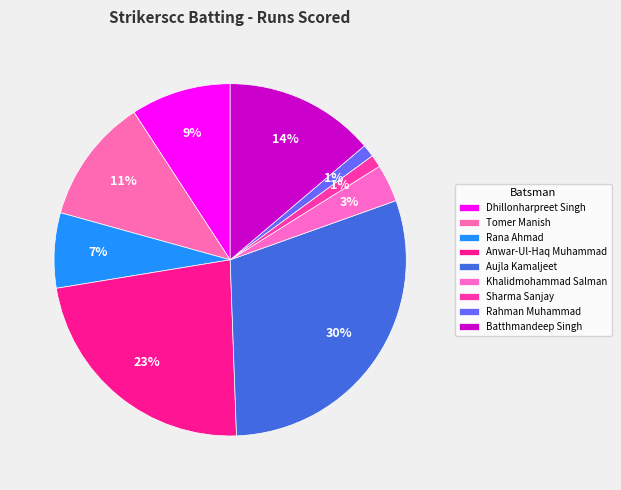

How many segments does this pie chart have?

9